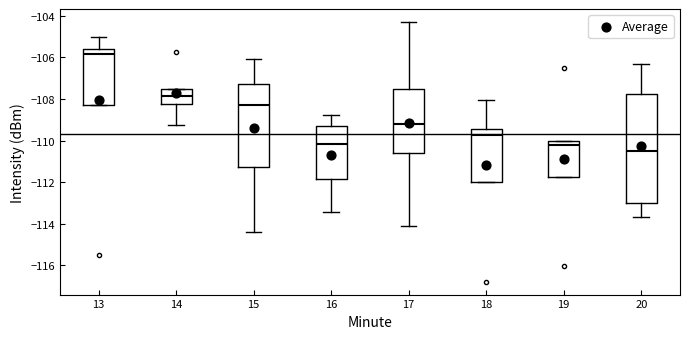

Reading left to right, read every box against the y-axis: the position of its median line, the range the box covers, and the ends of its whiskers. The values are not printed on the chart, so give them approximately, as read against the axis.

13: median -105.8, box -108.2 to -105.6, whiskers -108.2 to -105.0
14: median -107.8, box -108.2 to -107.6, whiskers -109.2 to -107.6
15: median -108.2, box -111.2 to -107.2, whiskers -114.4 to -106.0
16: median -110.2, box -111.8 to -109.2, whiskers -113.4 to -108.8
17: median -109.2, box -110.6 to -107.6, whiskers -114.2 to -104.2
18: median -109.8, box -112.0 to -109.4, whiskers -112.0 to -108.0
19: median -110.2, box -111.8 to -110.0, whiskers -111.8 to -110.0
20: median -110.4, box -113.0 to -107.8, whiskers -113.6 to -106.4